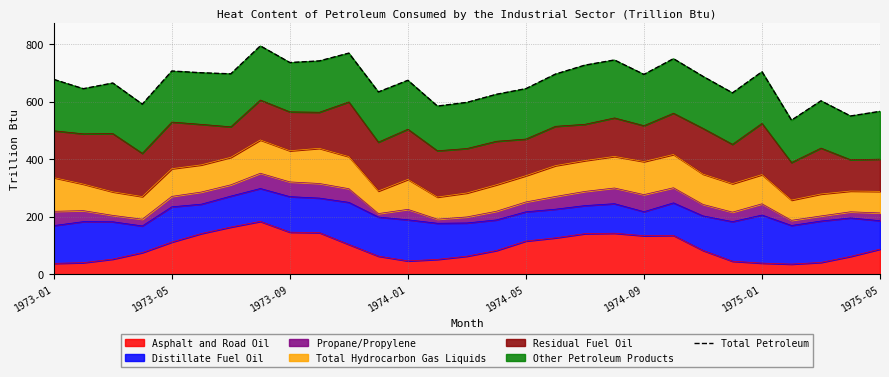

The value of Asphalt and Road Oil at 1975-05 is 87.2. True or false?

True